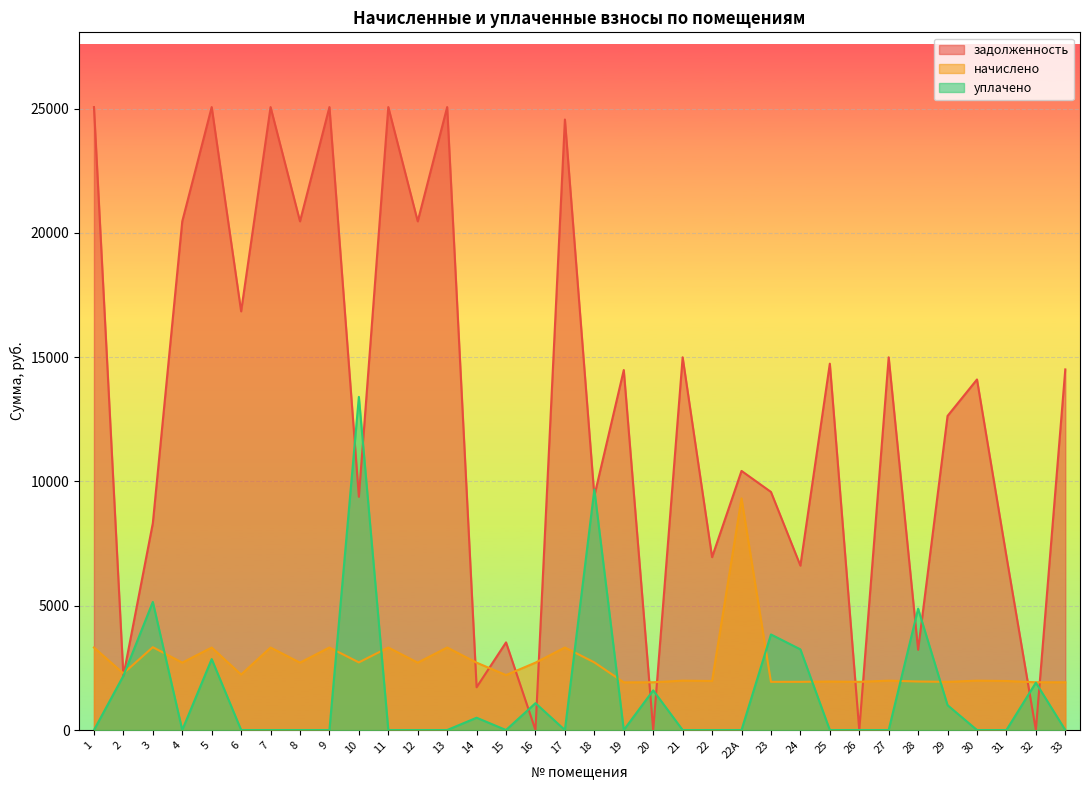

How many lines are shown in the chart?

3